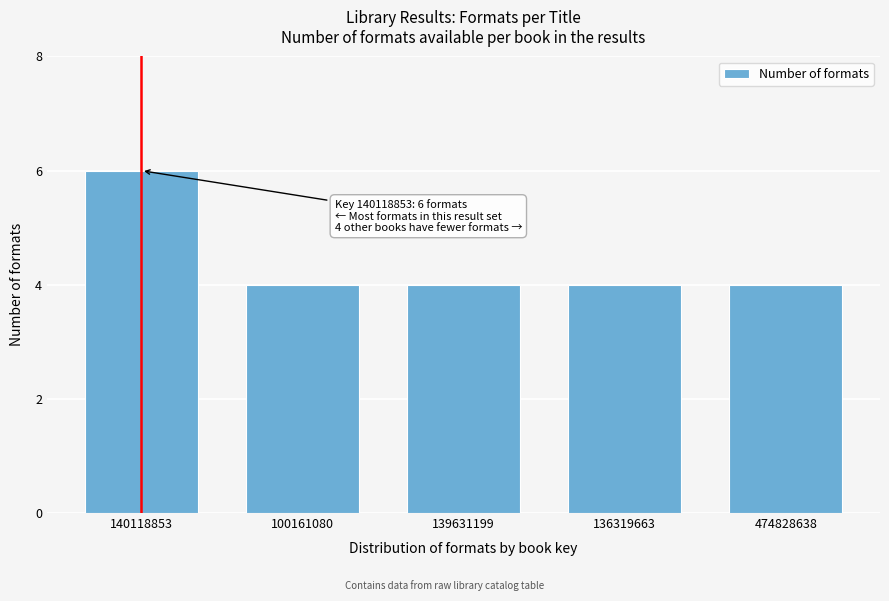

Reading left to right, extract all data points from this chart.

140118853=6	100161080=4	139631199=4	136319663=4	474828638=4